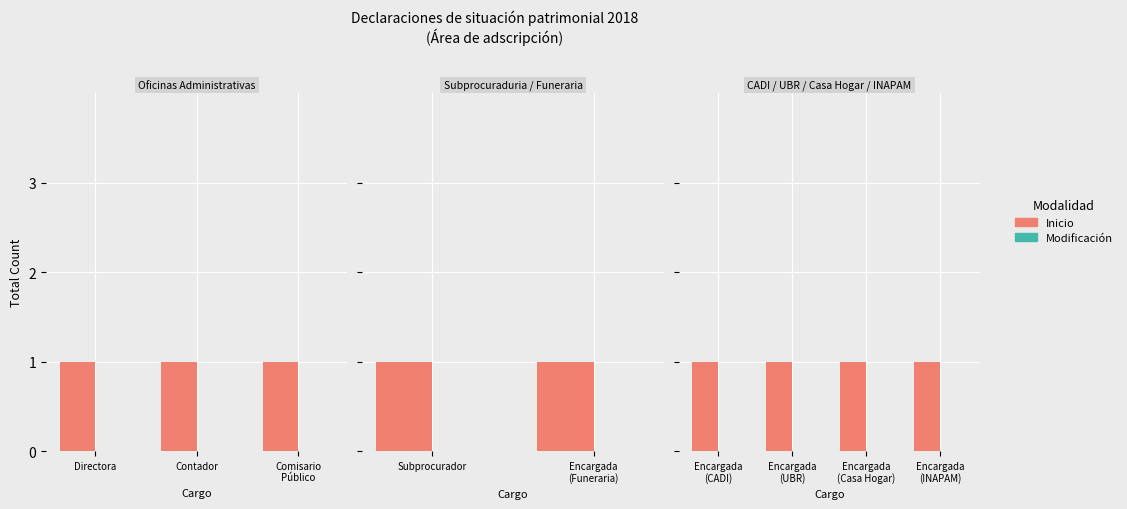

Which series has the widest spread of values?

Inicio